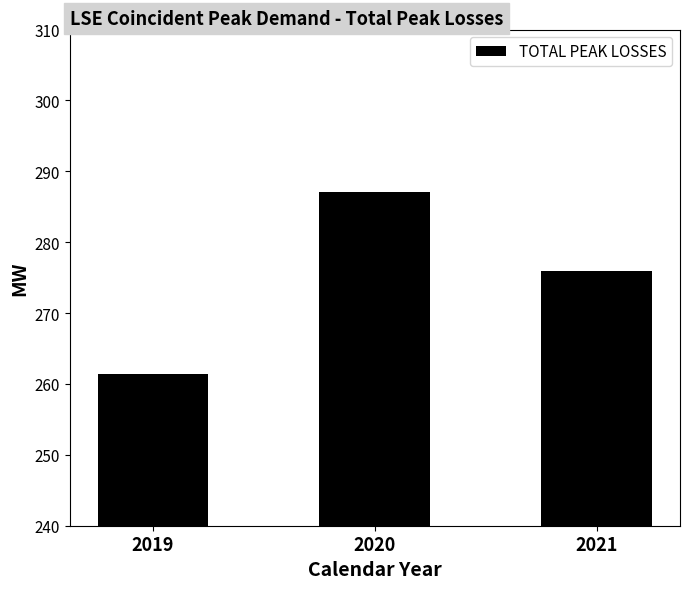

The value at 2020 is 396.9. True or false?

False